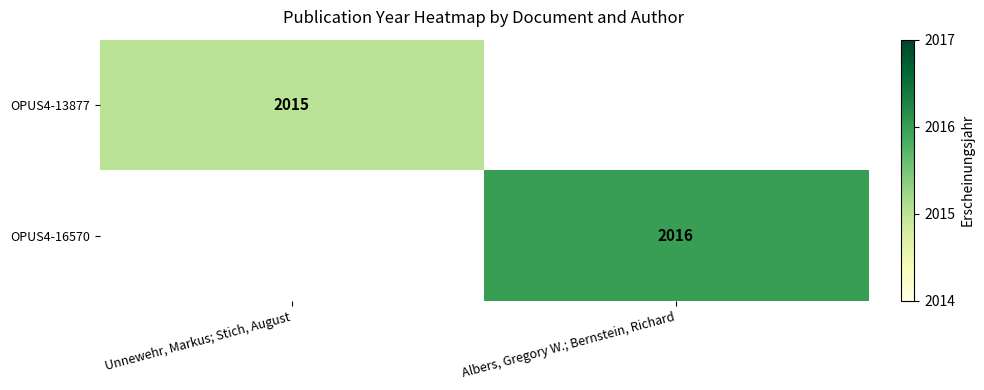

The OPUS4-16570 series shows 2016 at Albers, Gregory W.; Bernstein, Richard. True or false?

True